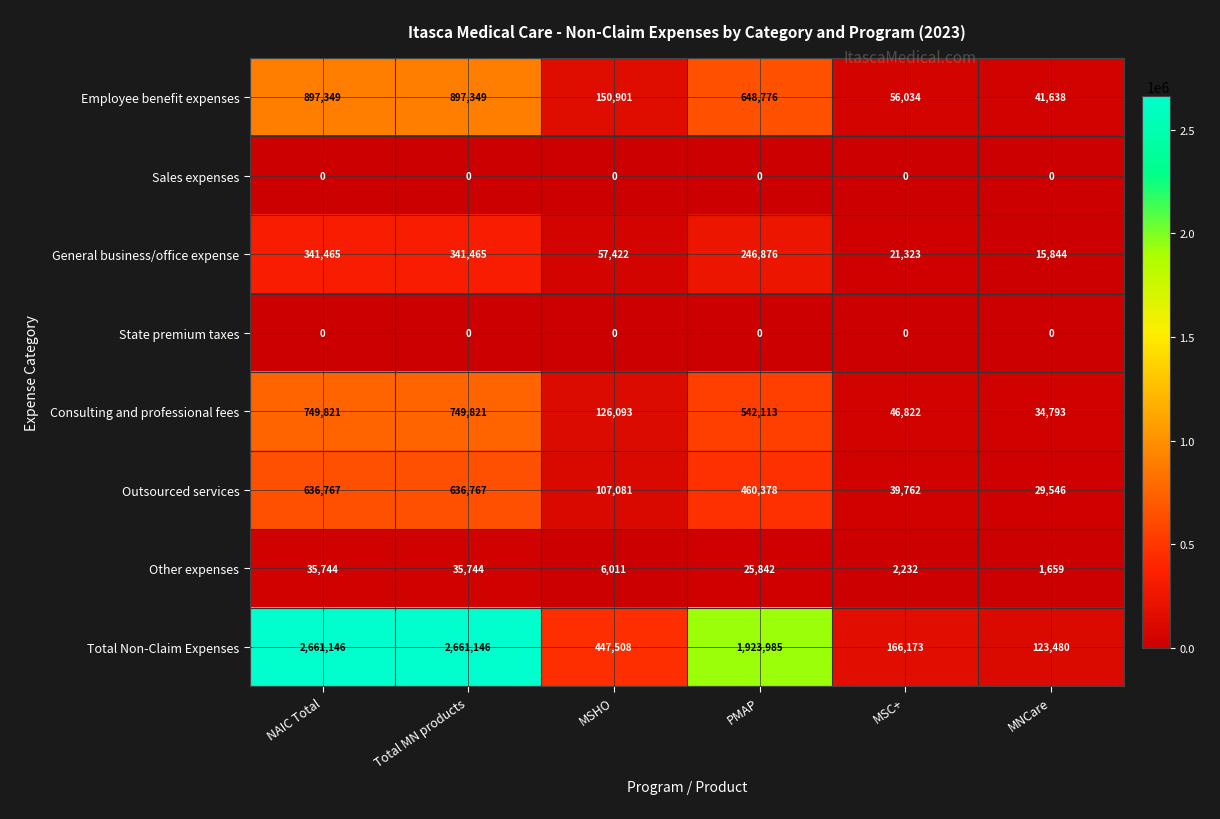

What is the approximate value of Consulting and professional fees at MSC+, to the nearest 10?

46820